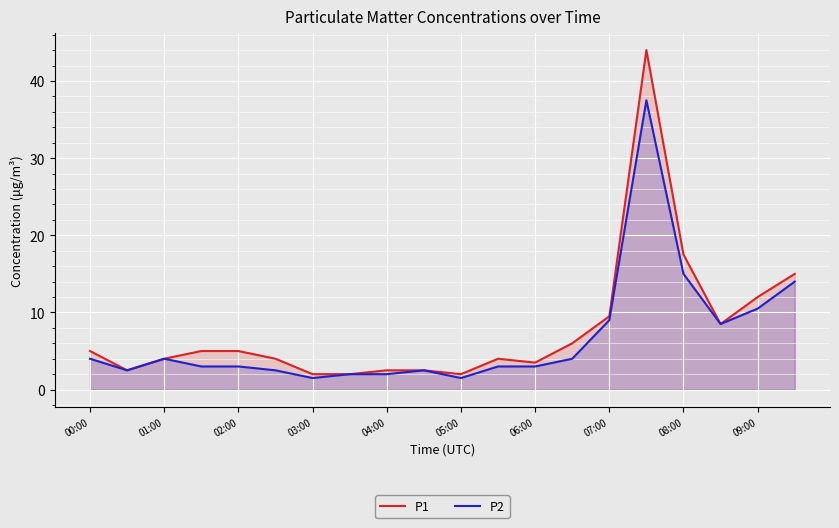

True or false: P1 and P2 intersect in this chart.

False